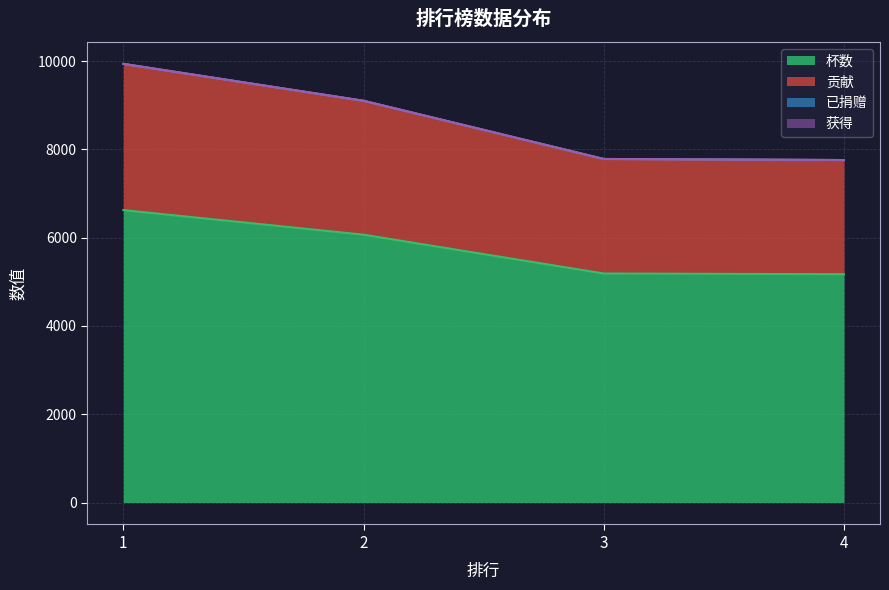

Does the chart have visible grid lines?

Yes